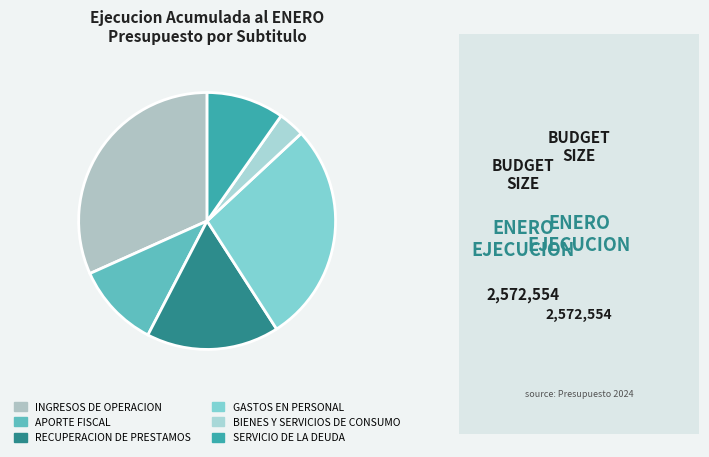

Approximately how many times larger is the value at BIENES Y SERVICIOS DE CONSUMO compared to GASTOS EN PERSONAL?

0.1